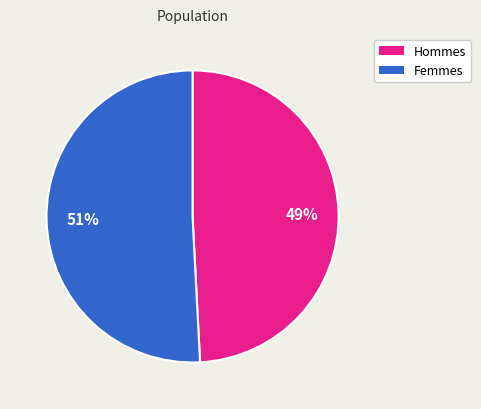

How many segments does this pie chart have?

2